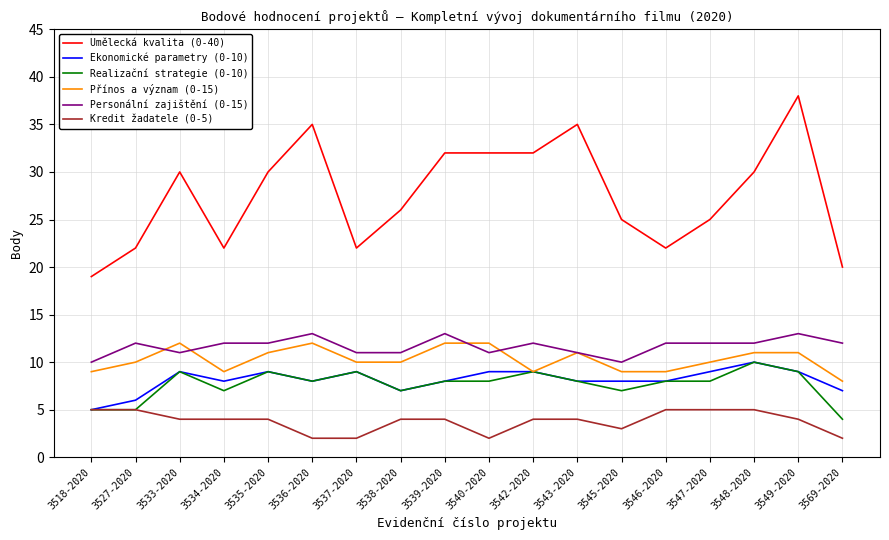

What is the sum of all Realizační strategie (0-10) values?

138